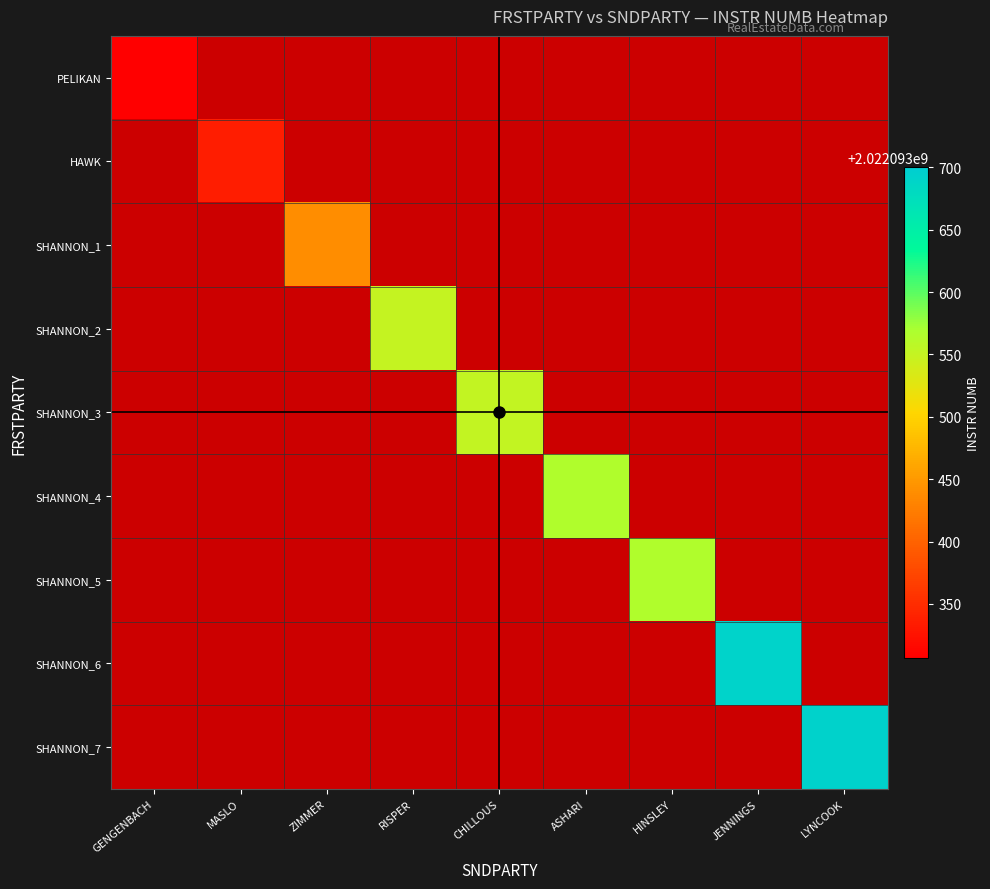

Is it true that PELIKAN equals 617904322 at SHANNON?

False